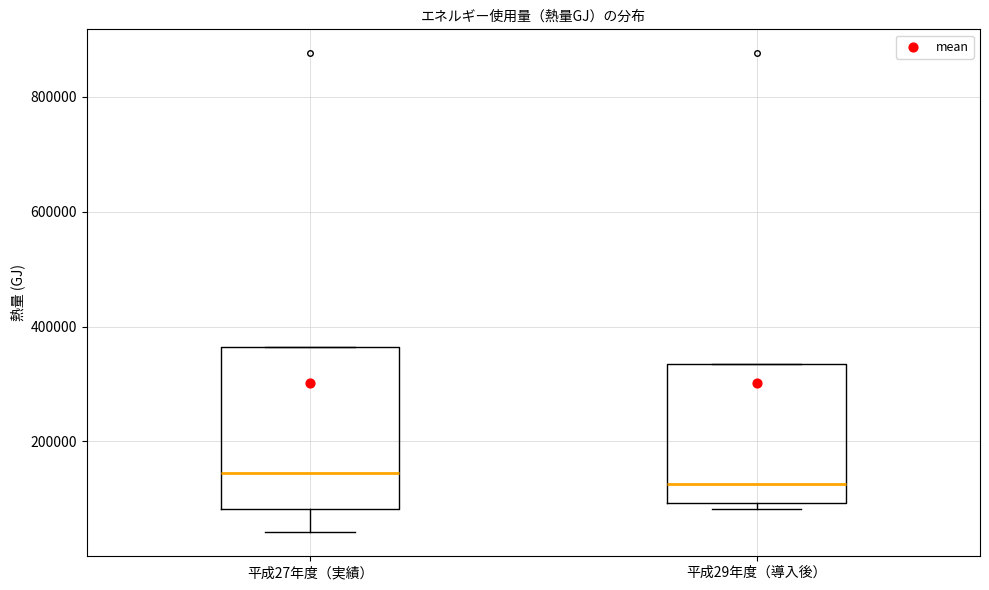

Reading left to right, transcribe this box plot: for each box, give where its median line is, the range the box spans, and where its two whiskers end, as read against the y-axis. The values are not printed on the chart, so give them approximately, as read against the axis.

平成27年度（実績）: median 140000, box 80000 to 360000, whiskers 40000 to 360000
平成29年度（導入後）: median 120000, box 100000 to 340000, whiskers 80000 to 340000